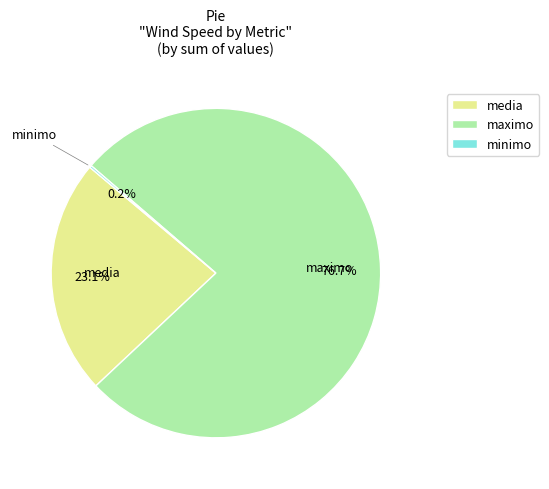

Which slice is the largest?

maximo